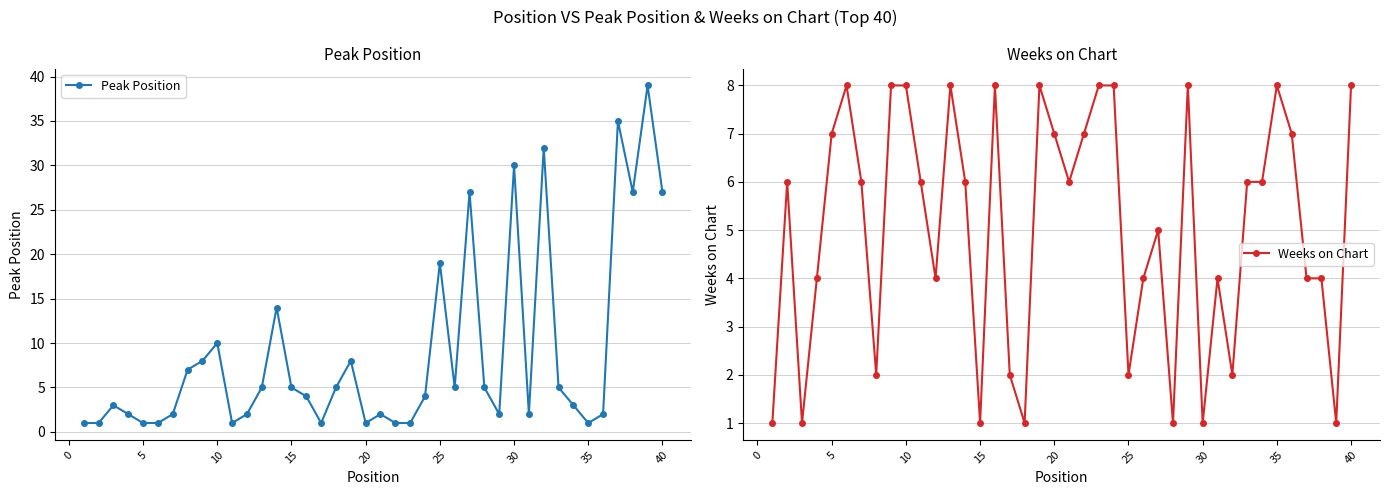

In Peak Position, how many points are higher than both neighbors (excluding endpoints)?

11